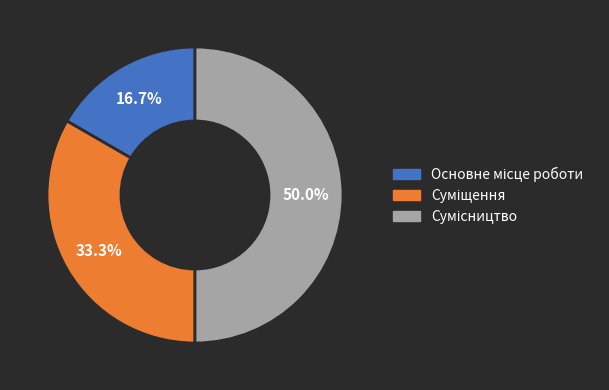

Which has a higher value, Основне місце роботи or Суміщення?

Суміщення